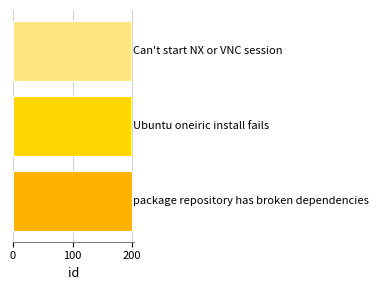

What is the value of the 2nd bar from the top?

199